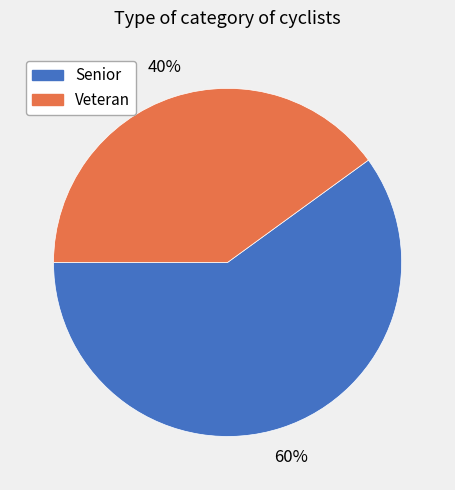

How many segments does this pie chart have?

2